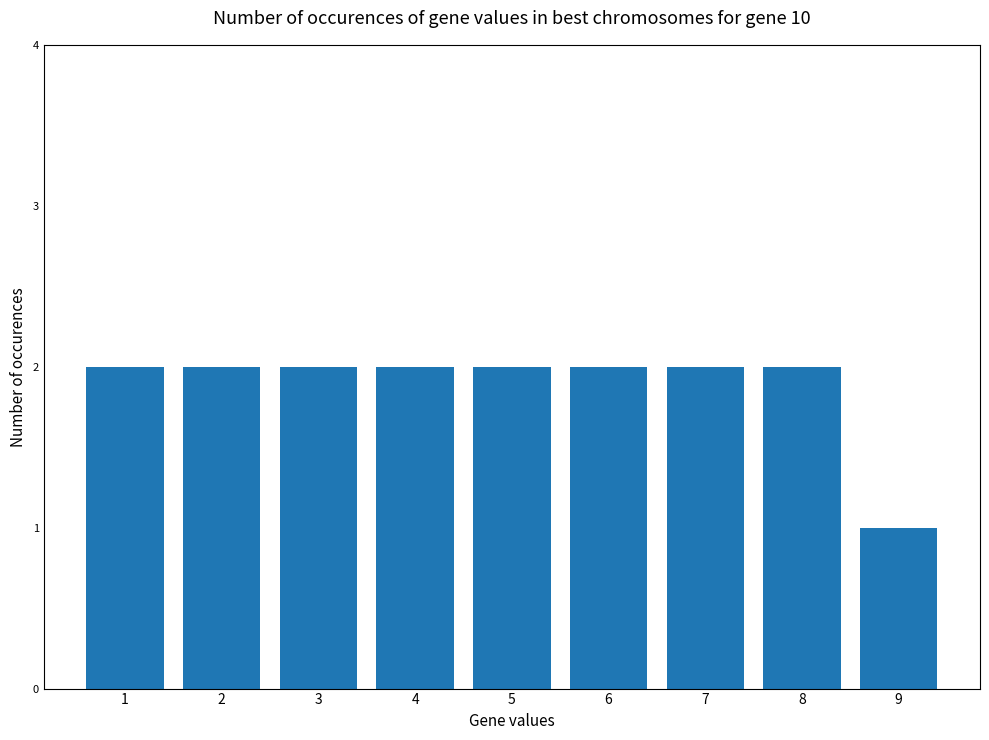

Does the chart contain stacked bars?

No